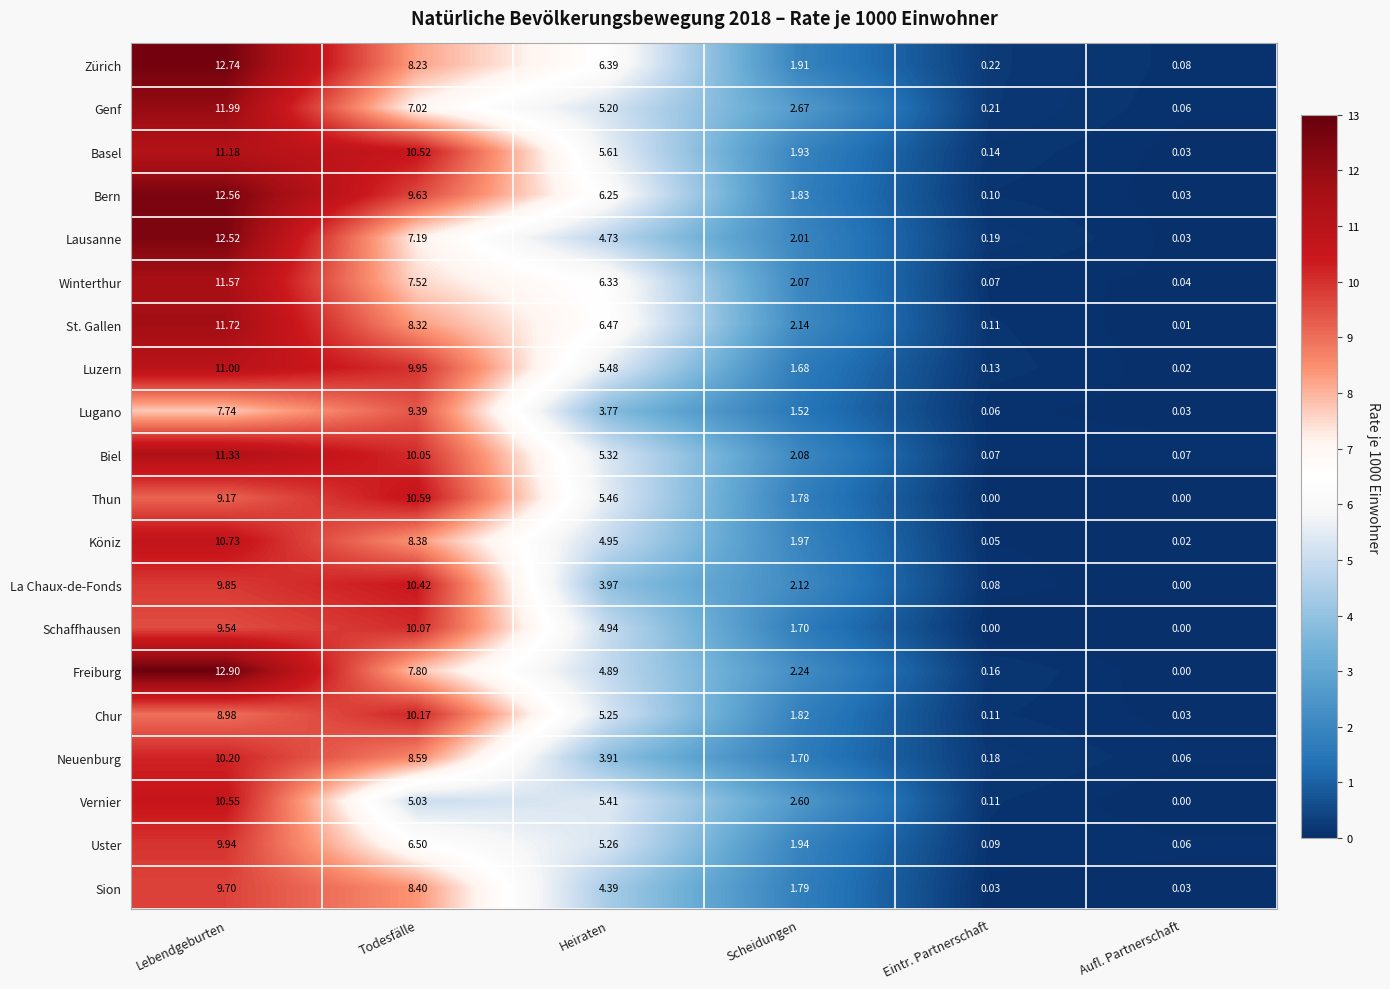

At which label does Schaffhausen first exceed 4?

Lebendgeburten